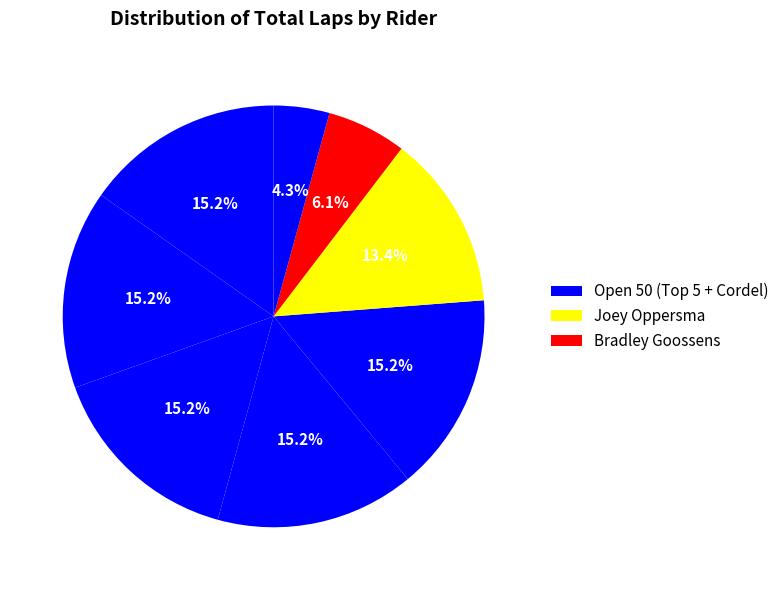

Which category has the biggest portion of the pie?

Open 50